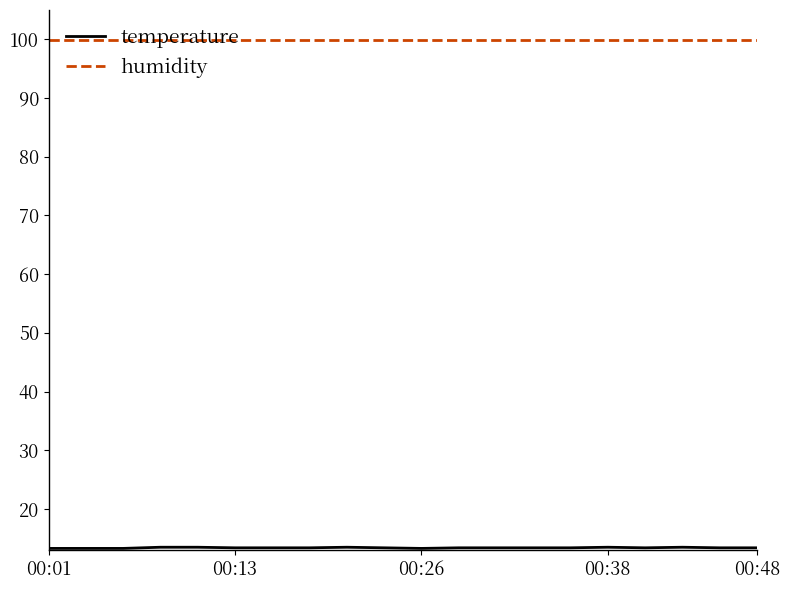

Which series has the largest total across all categories?

humidity